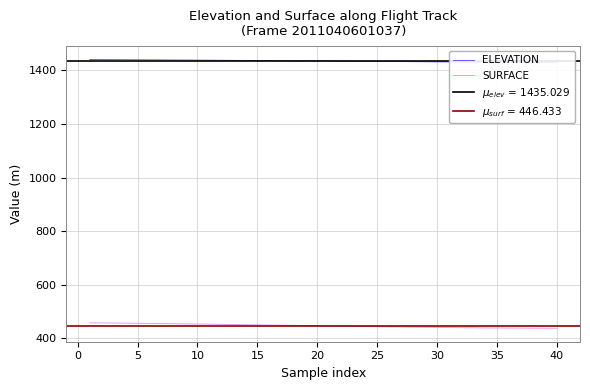

Is it true that SURFACE equals 280.2 at 40?

False